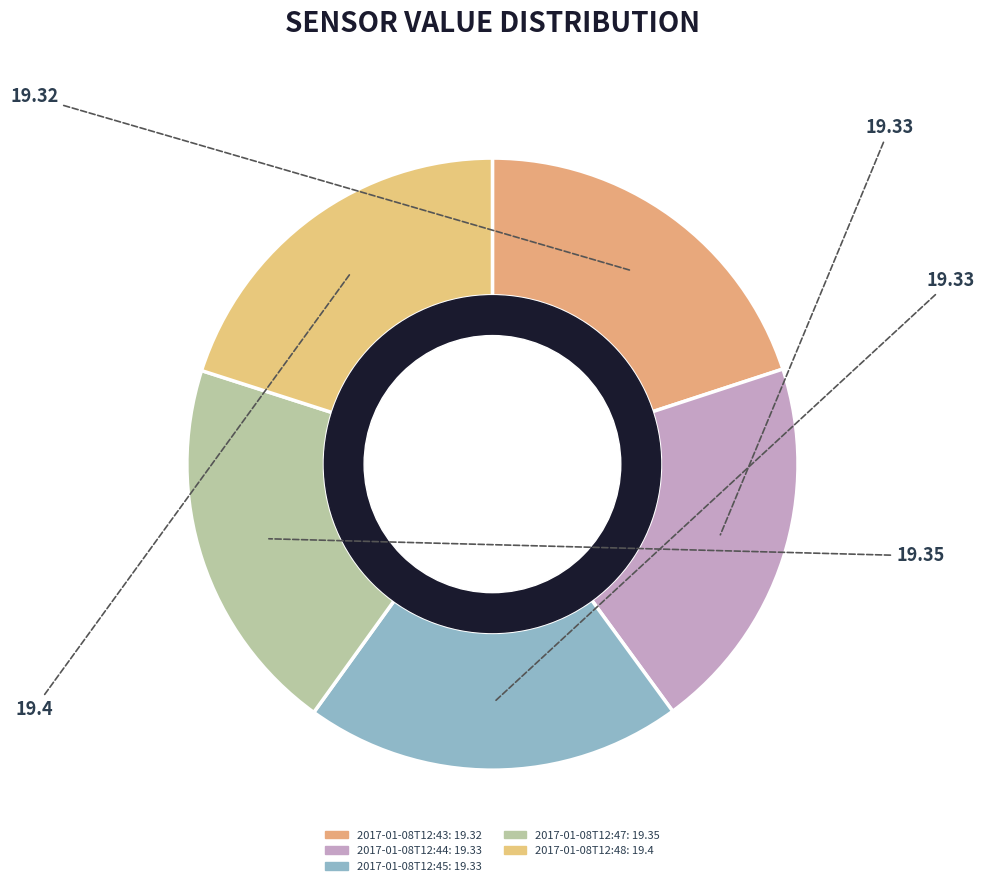

Which category has the smallest portion of the pie?

2017-01-08T12:43